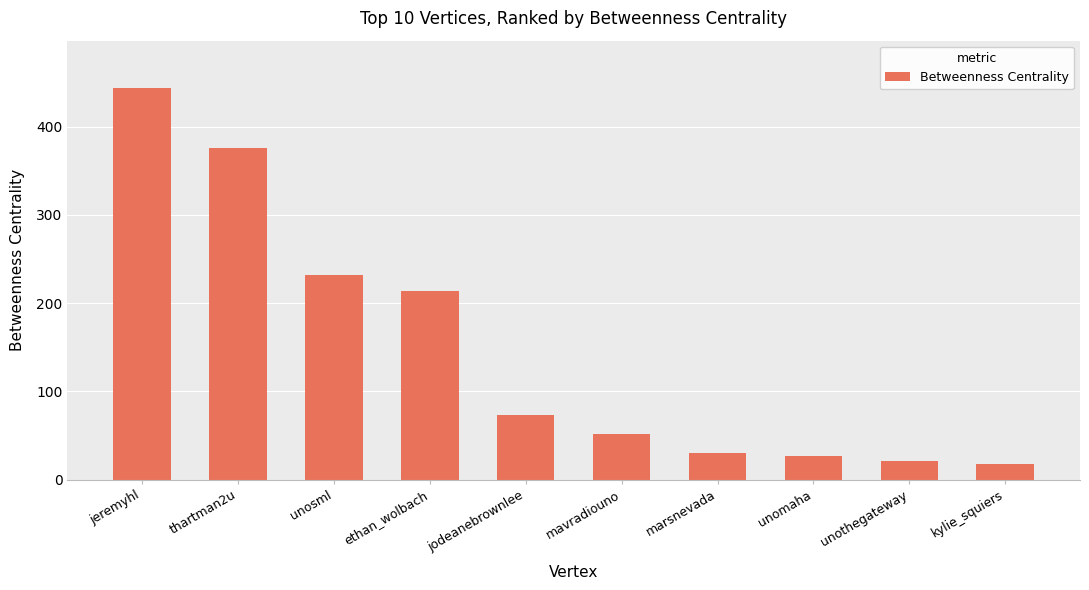

What is the minimum value shown in the chart?

18.0